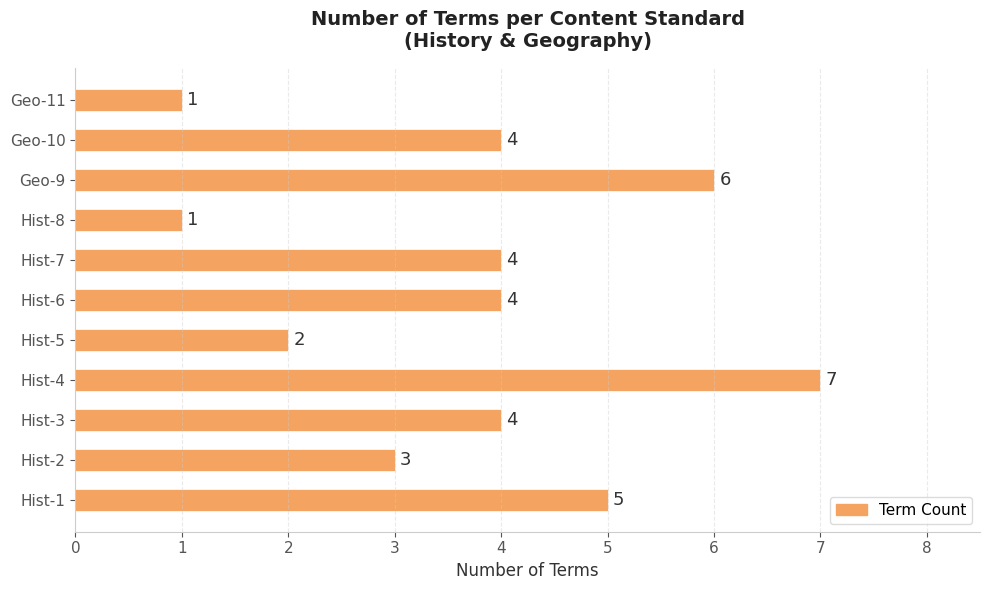

Does the chart contain any negative values?

No